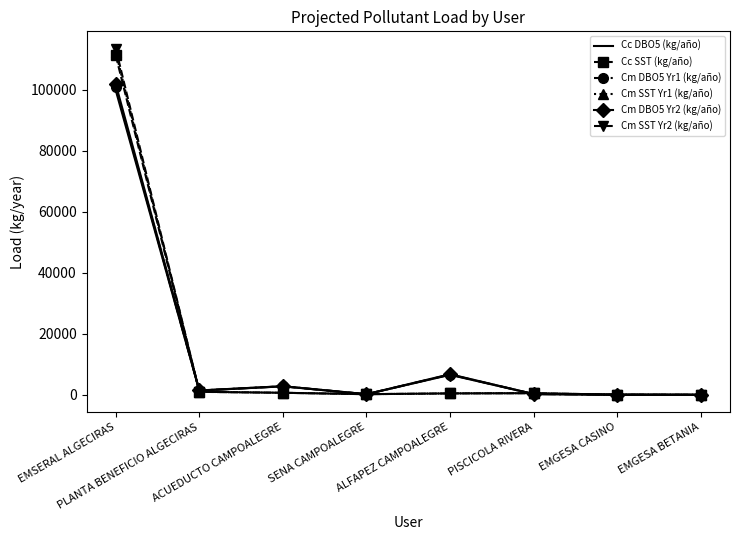

What is the highest value of the Cm SST Yr2 (kg/año) series?

113461.7